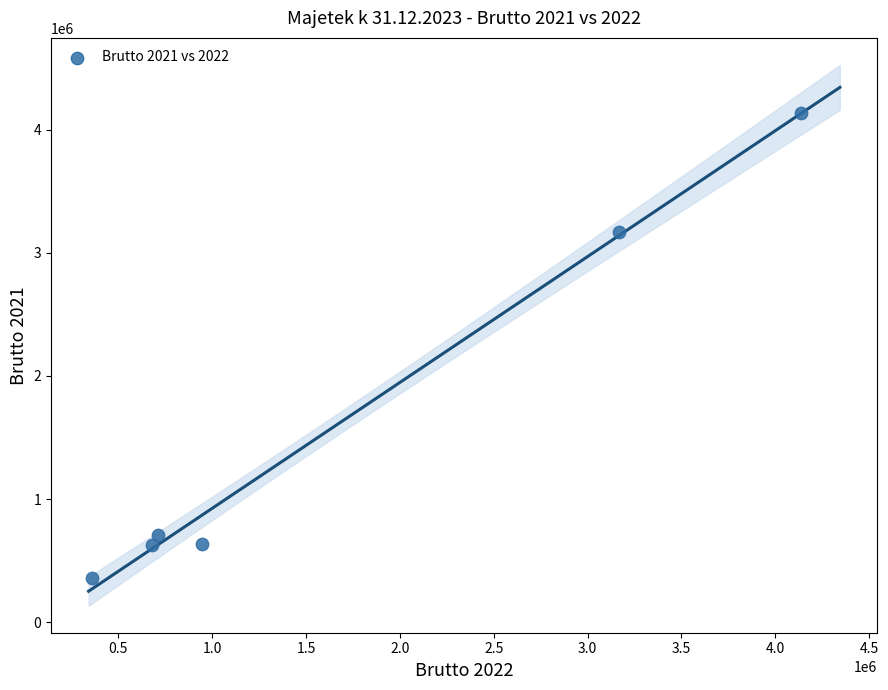

What is the average Y value?

1606106.5